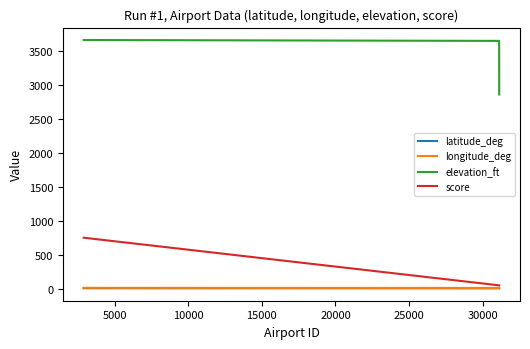

Which series has the largest total across all categories?

elevation_ft